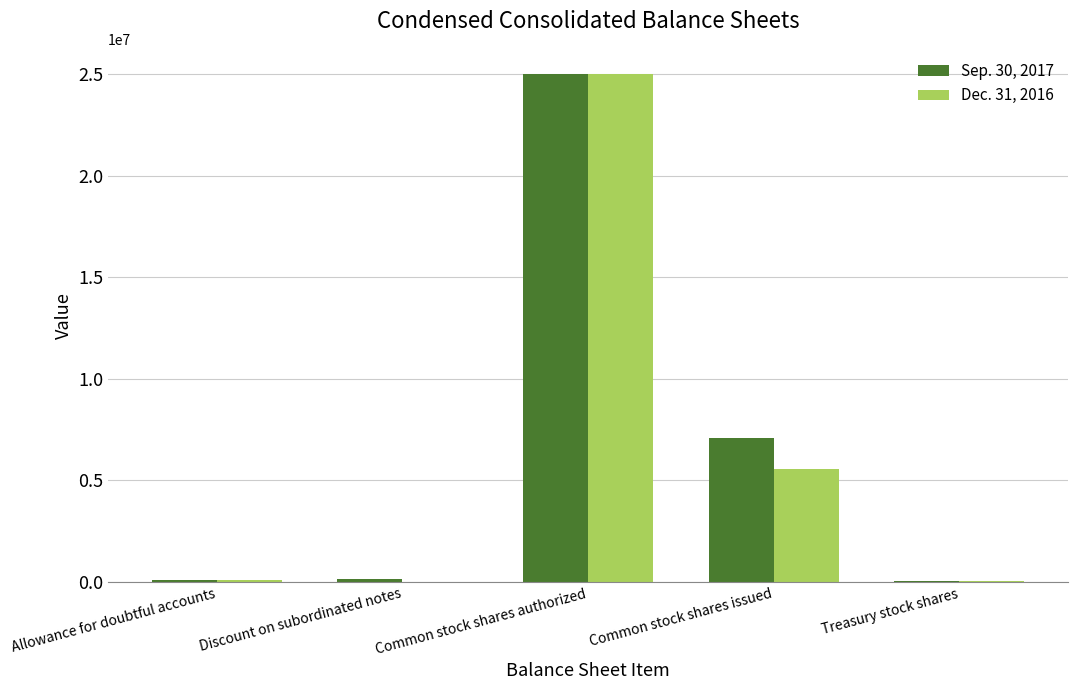

At which label does Dec. 31, 2016 reach its peak?

Common stock shares authorized